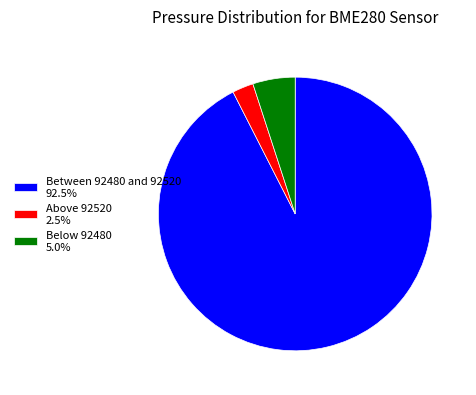

Combined, do Above 92520 2.5% and Below 92480 5.0% account for over 50%?

No